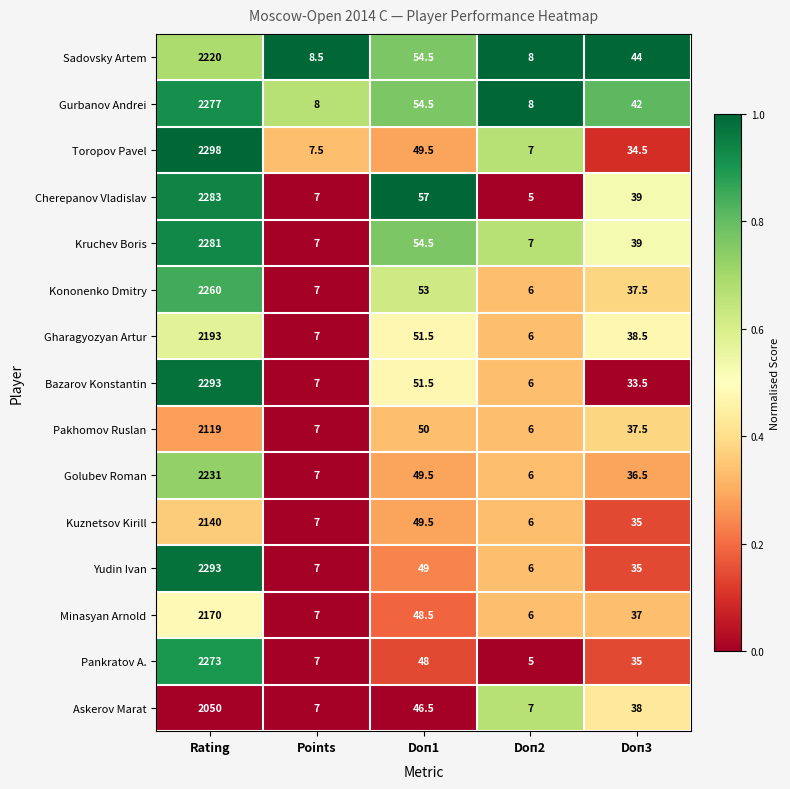

Which category has the highest value in the Minasyan Arnold series?

Rating